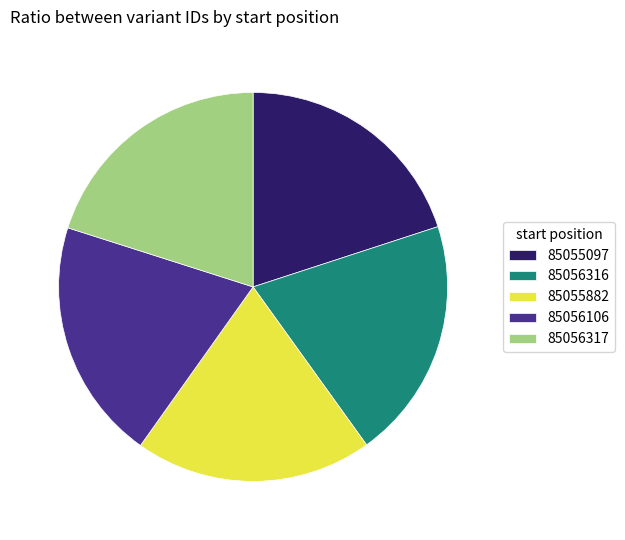

Combined, do 85056106 and 85055882 account for over 50%?

No